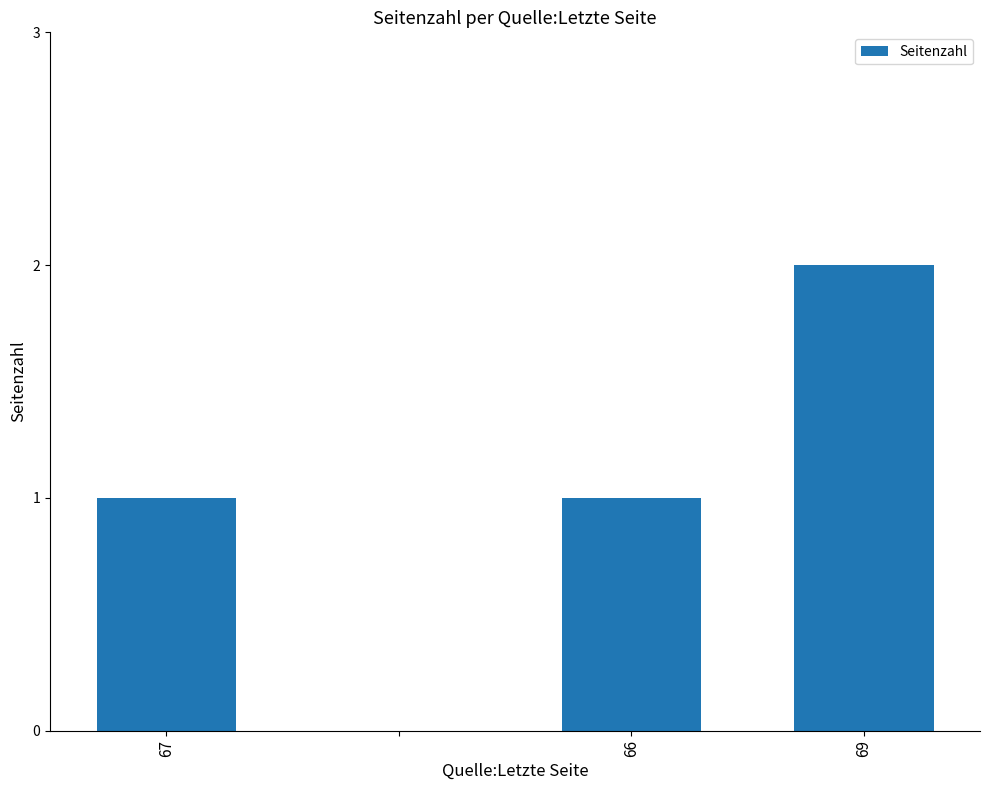

What is the sum of all values?

4